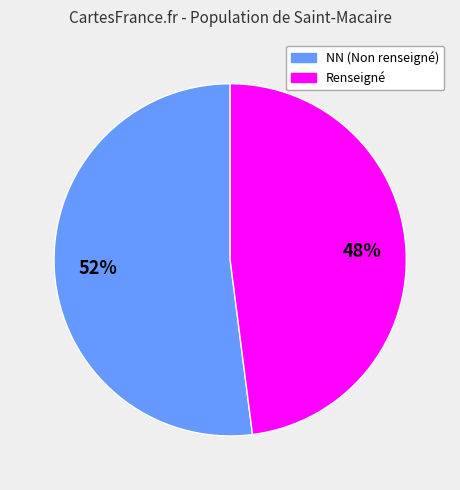

Rank the categories by value from highest to lowest.

NN (Non renseigné), Renseigné